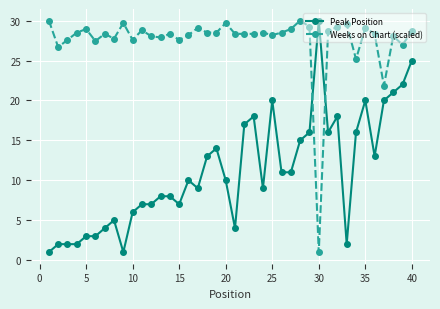

True or false: Weeks on Chart (scaled) and Peak Position intersect in this chart.

True